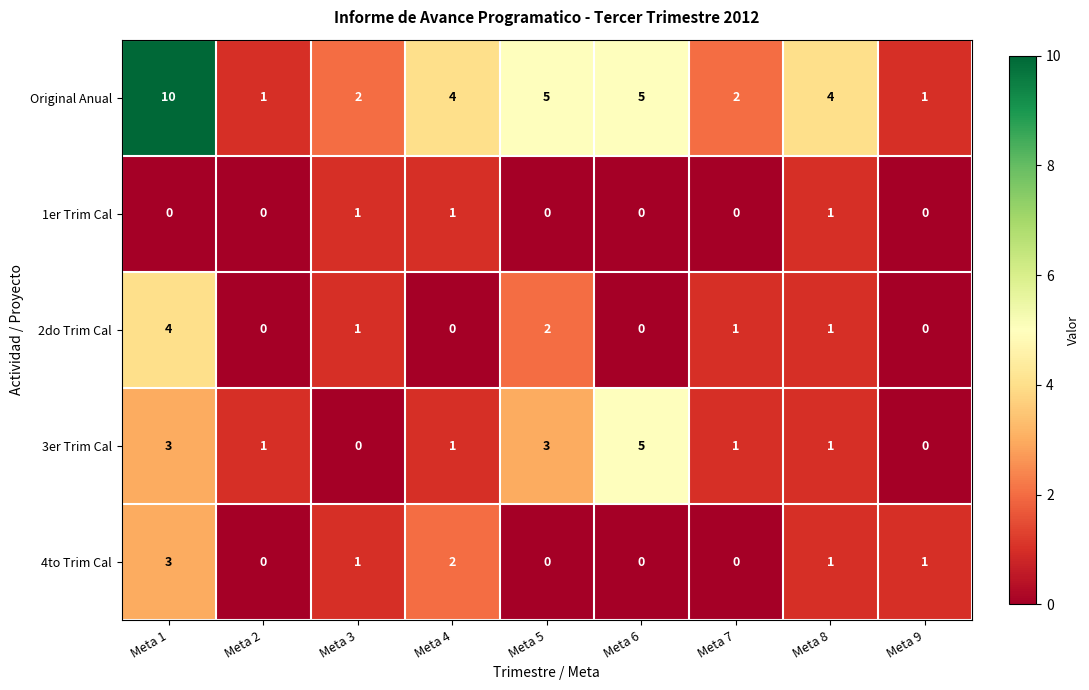

Which series has the largest range (max minus min)?

Original Anual